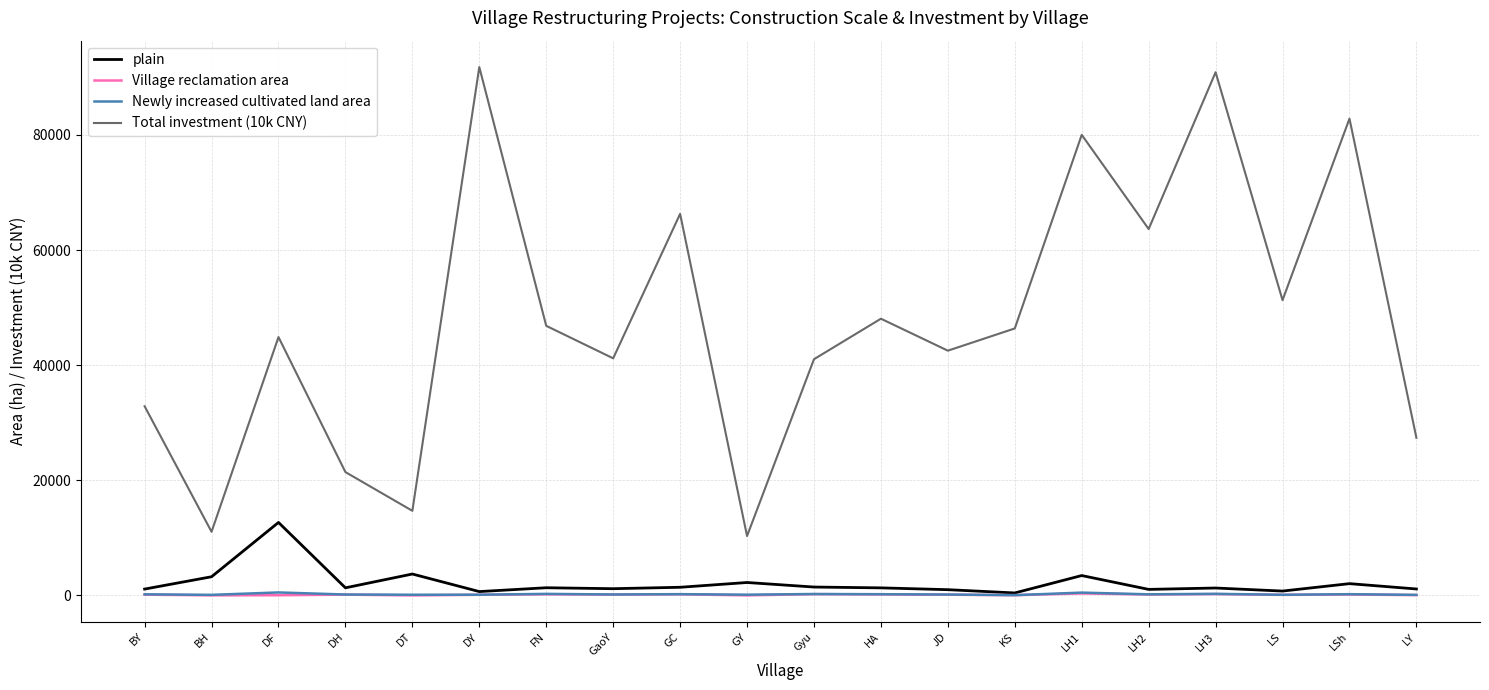

True or false: Newly increased cultivated land area and Total investment (10k CNY) cross at least once.

False